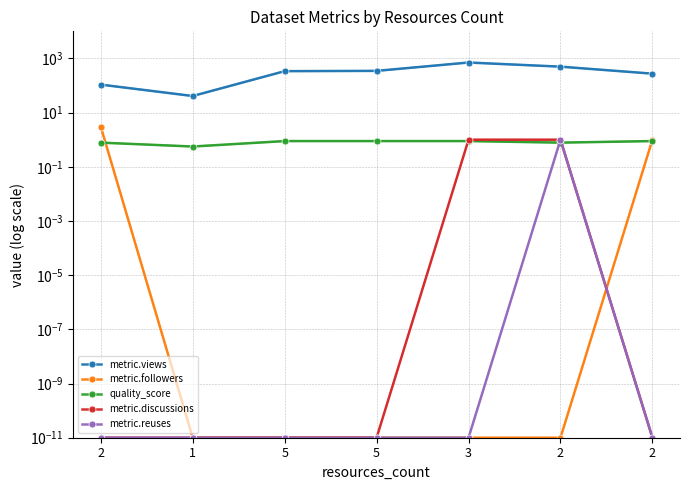

Rank the series by their maximum value, from lowest to highest.

quality_score, metric.discussions, metric.reuses, metric.followers, metric.views